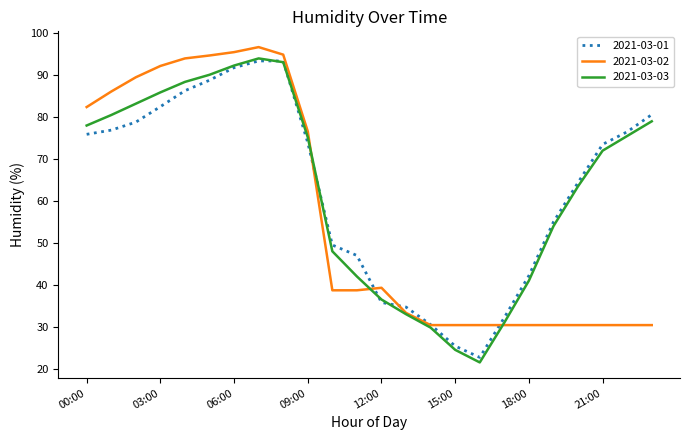

Which series has the widest spread of values?

2021-03-03